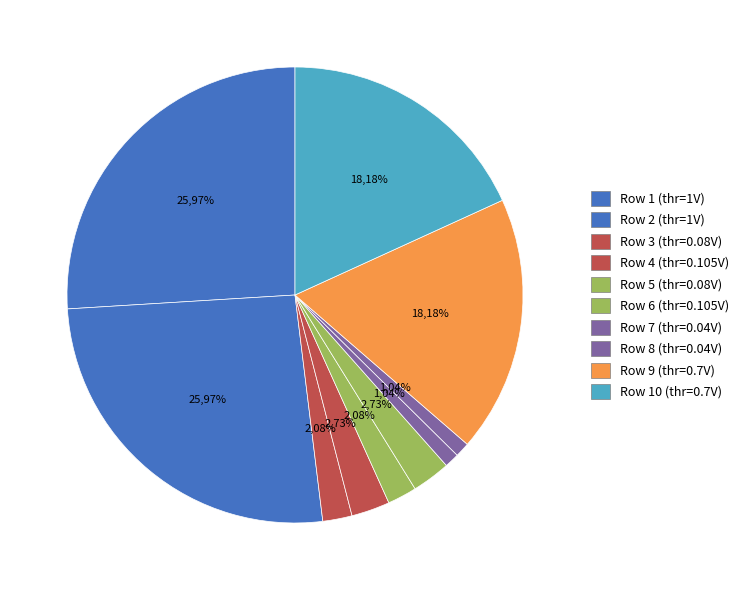

To the nearest percent, what is the average slice percentage?

10%